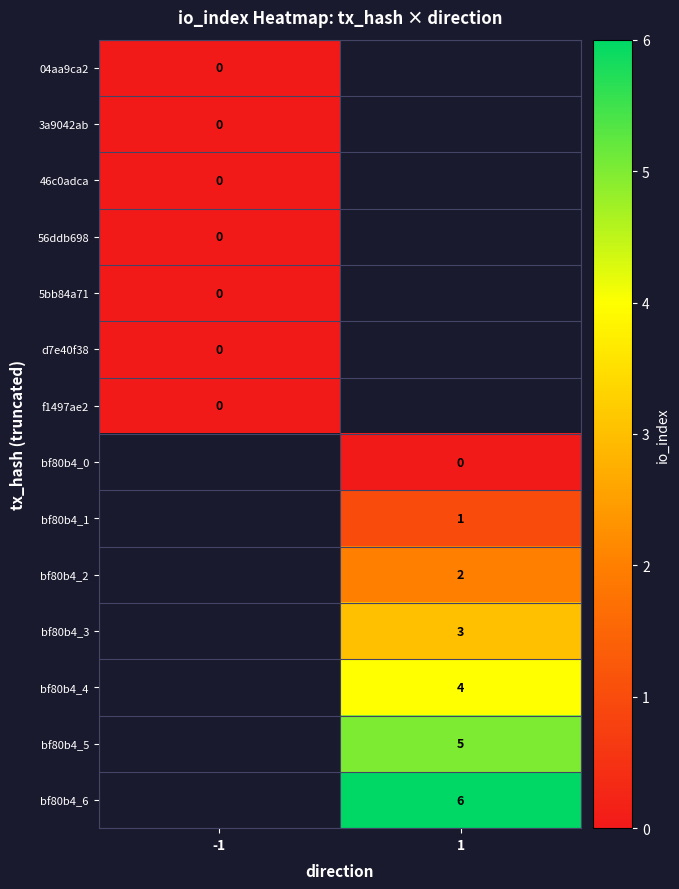

True or false: bf80b4_2 has a value of 0.8 at 1.

False